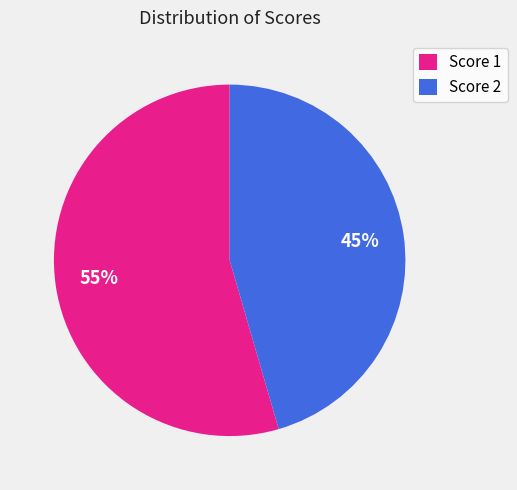

Which slice is the largest?

Score 1